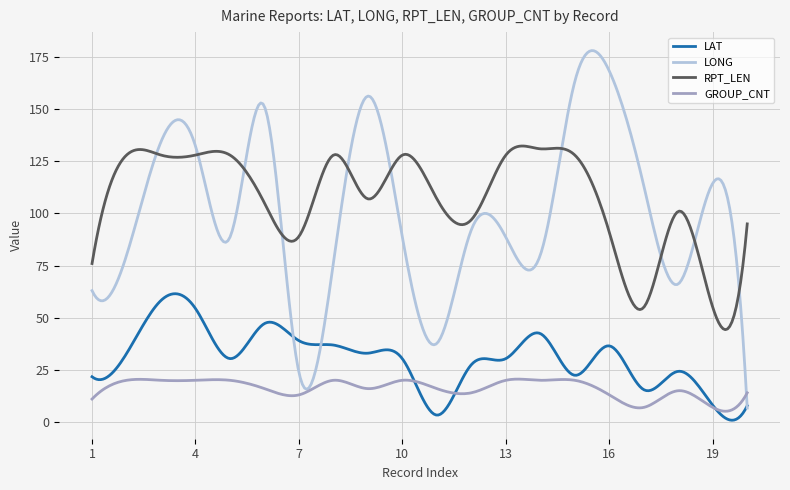

True or false: LAT and RPT_LEN cross at least once.

False